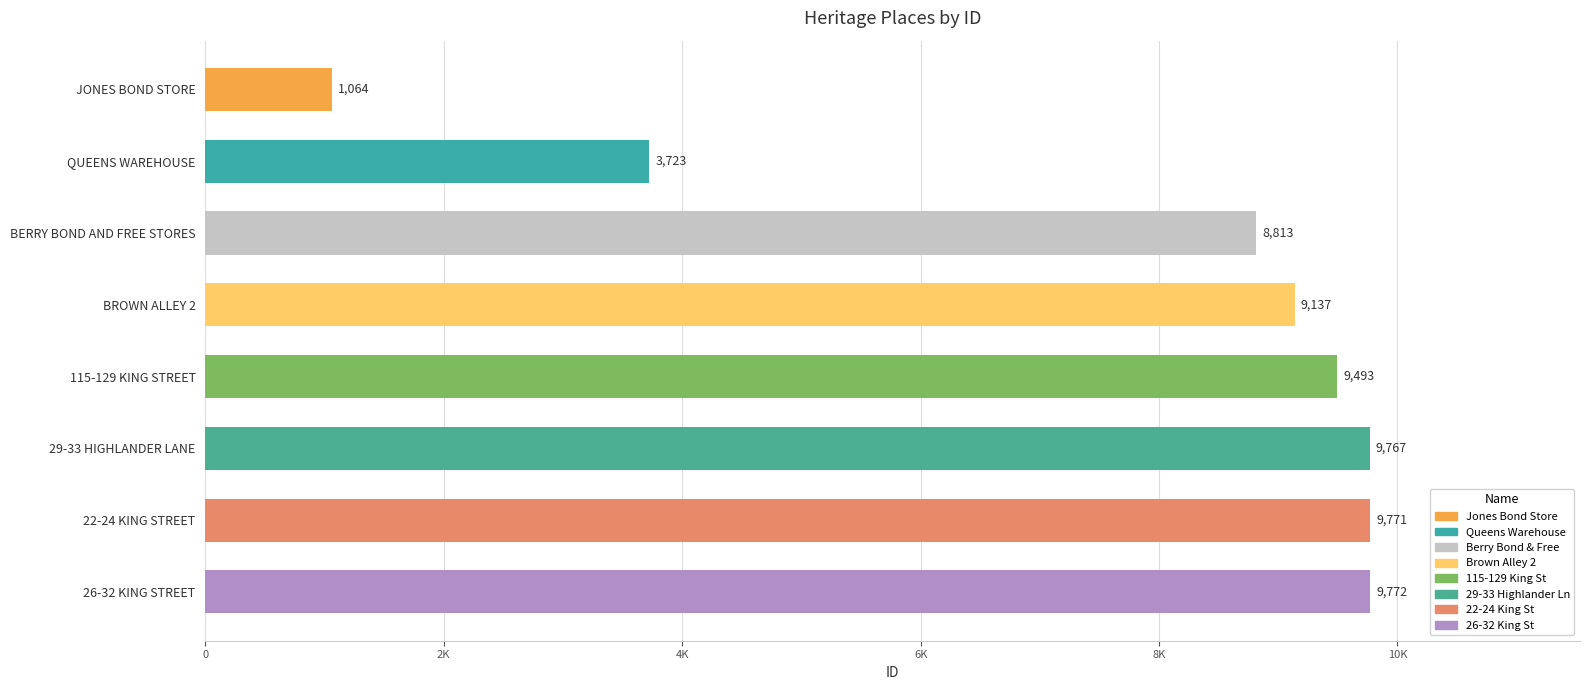

Does the chart contain any negative values?

No